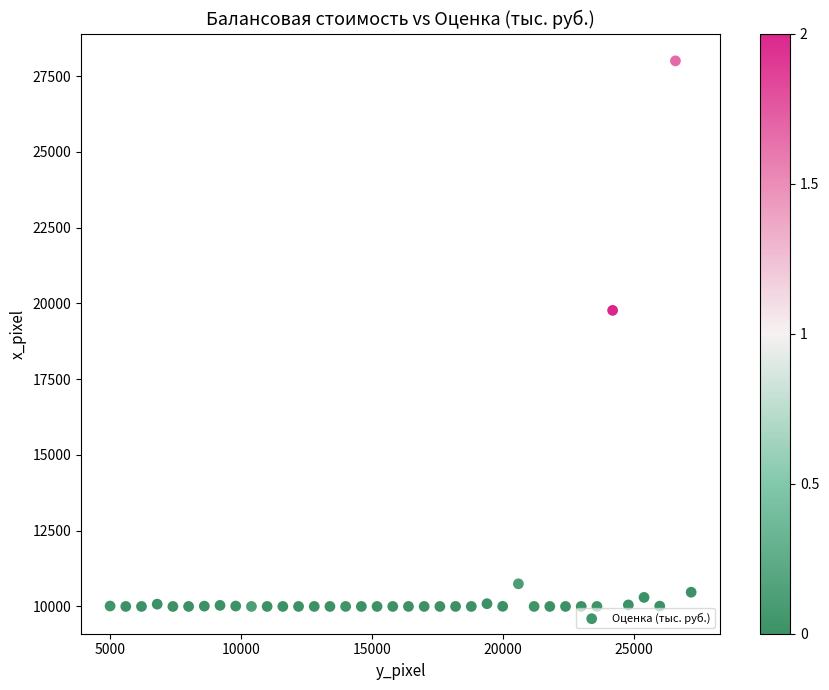

What Y value in the scatter plot is closest to 18999?

19768.3